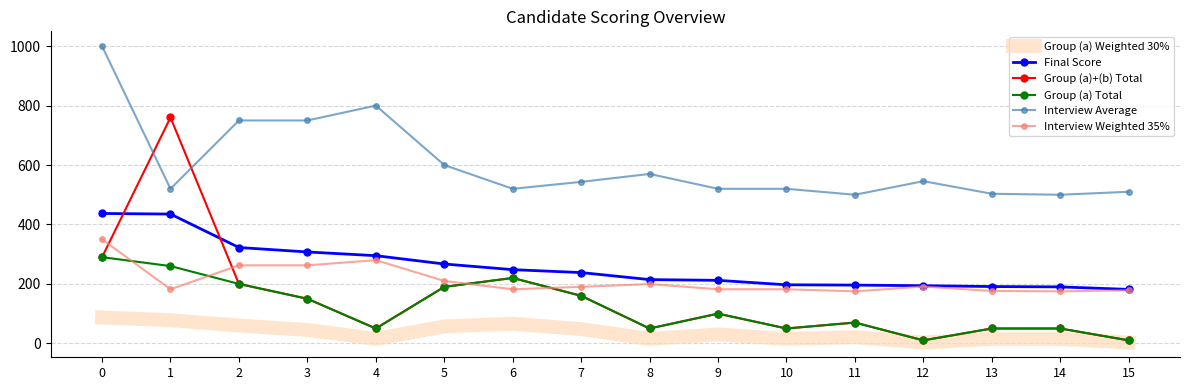

Is the value of Group (a)+(b) Total at 5 greater than the value of Group (a) Weighted 30% at 10?

Yes